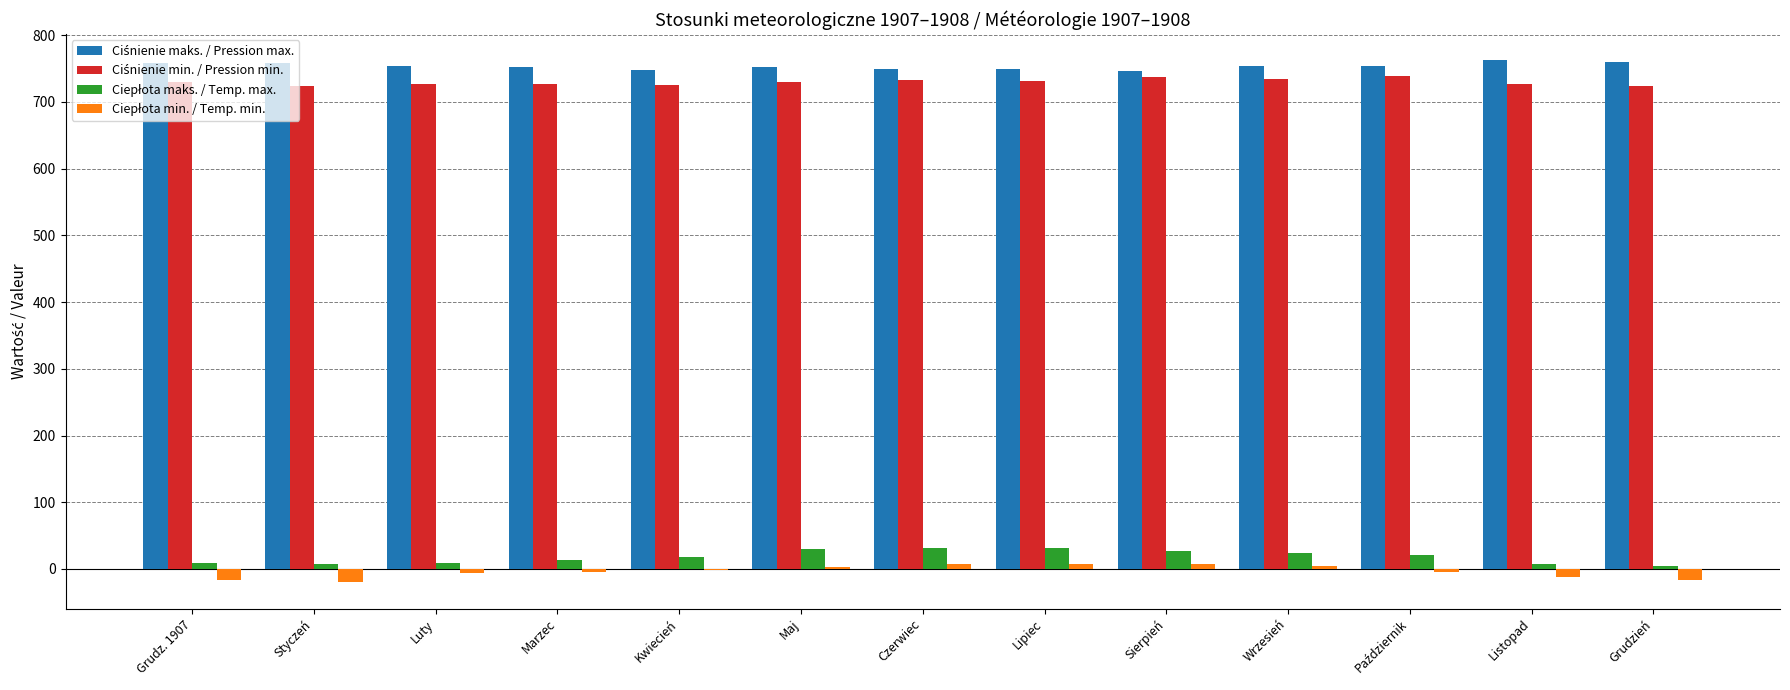

What is the maximum value shown in the chart?

762.6